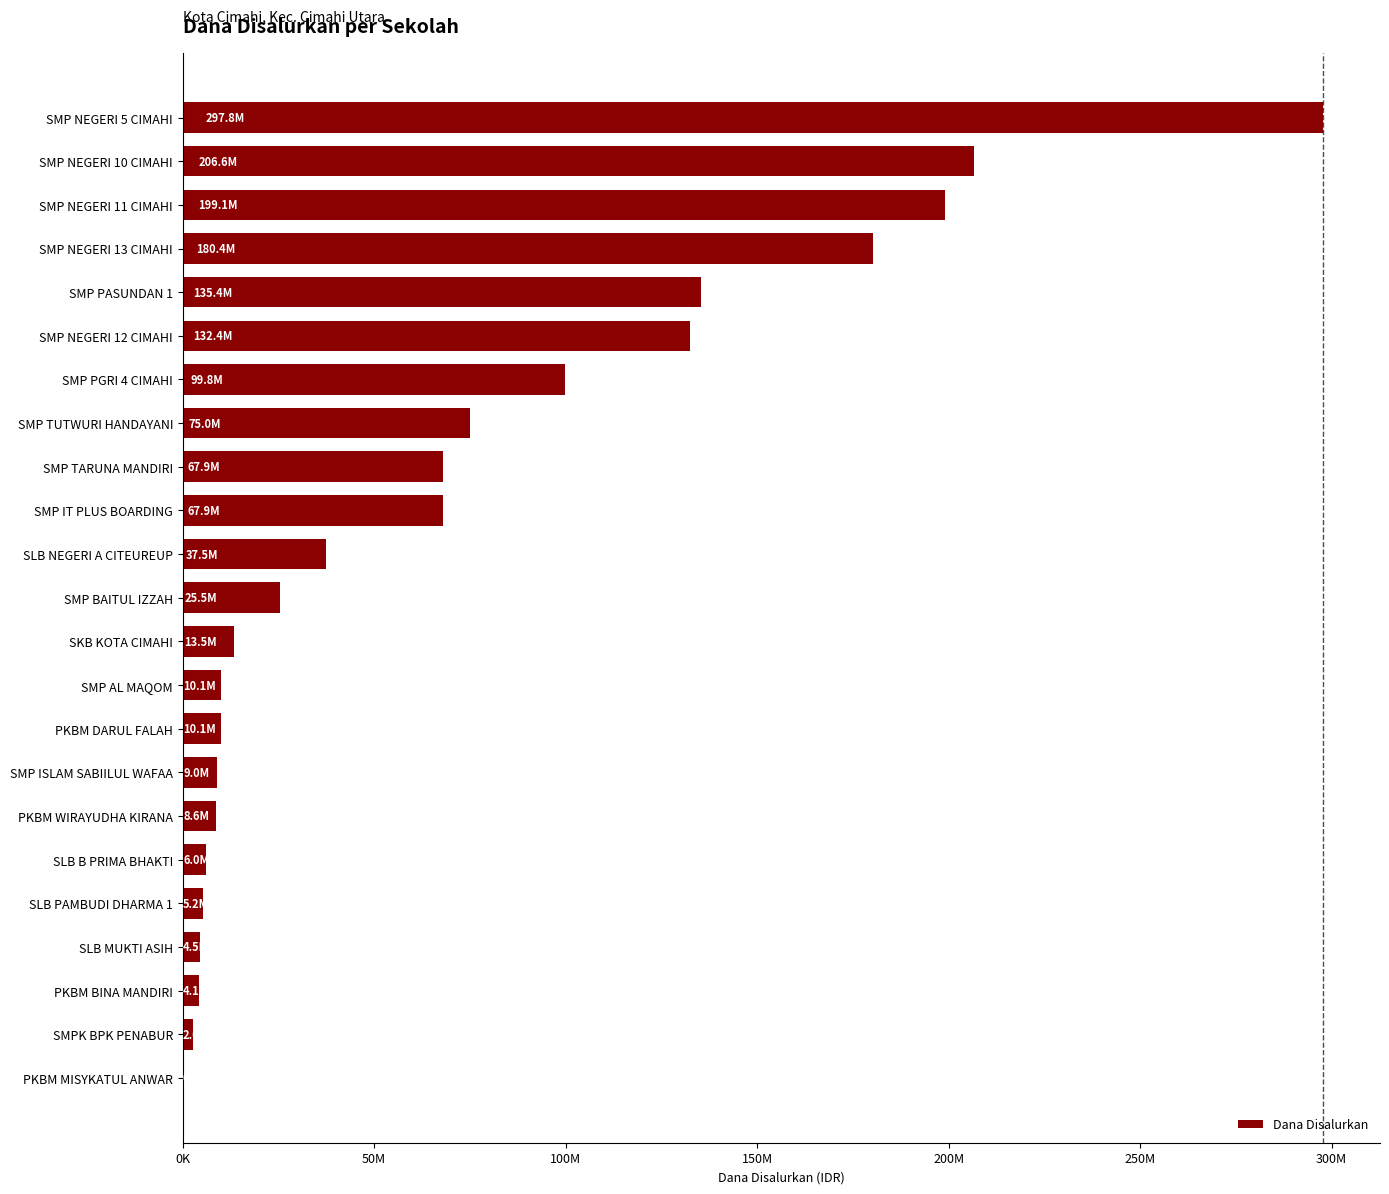

Are the bars grouped side by side (vs. stacked)?

No